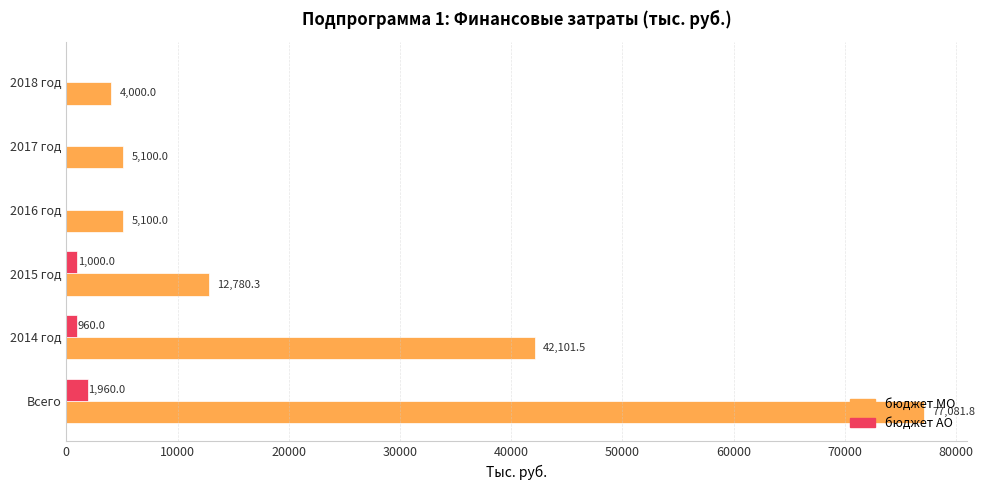

What is the sum of all бюджет АО values?

3920.0